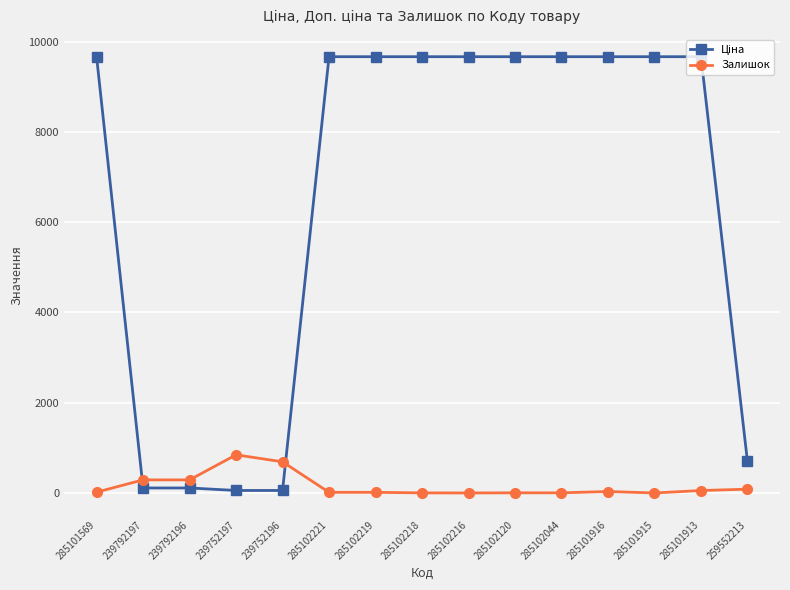

At how many categories does at least one series exceed 3526?

10